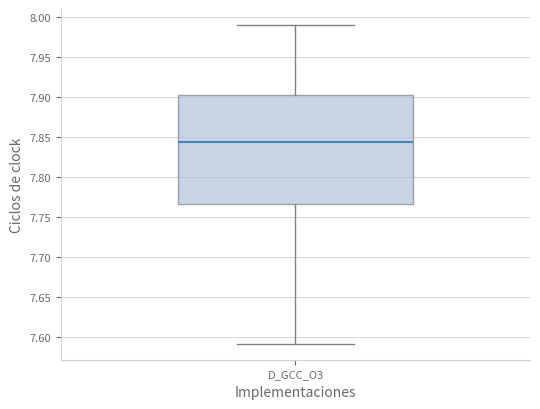

Where does the upper whisker of the box for D_GCC_O3 end on the y-axis? The values are not printed on the chart, so give them approximately, as read against the axis.

7.990